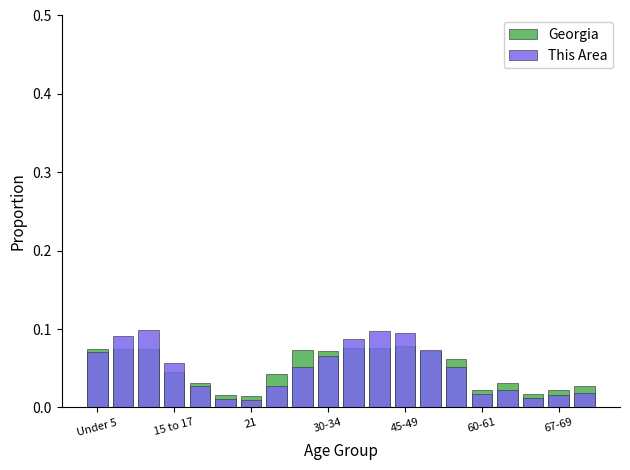

How many bars are there in total?

40